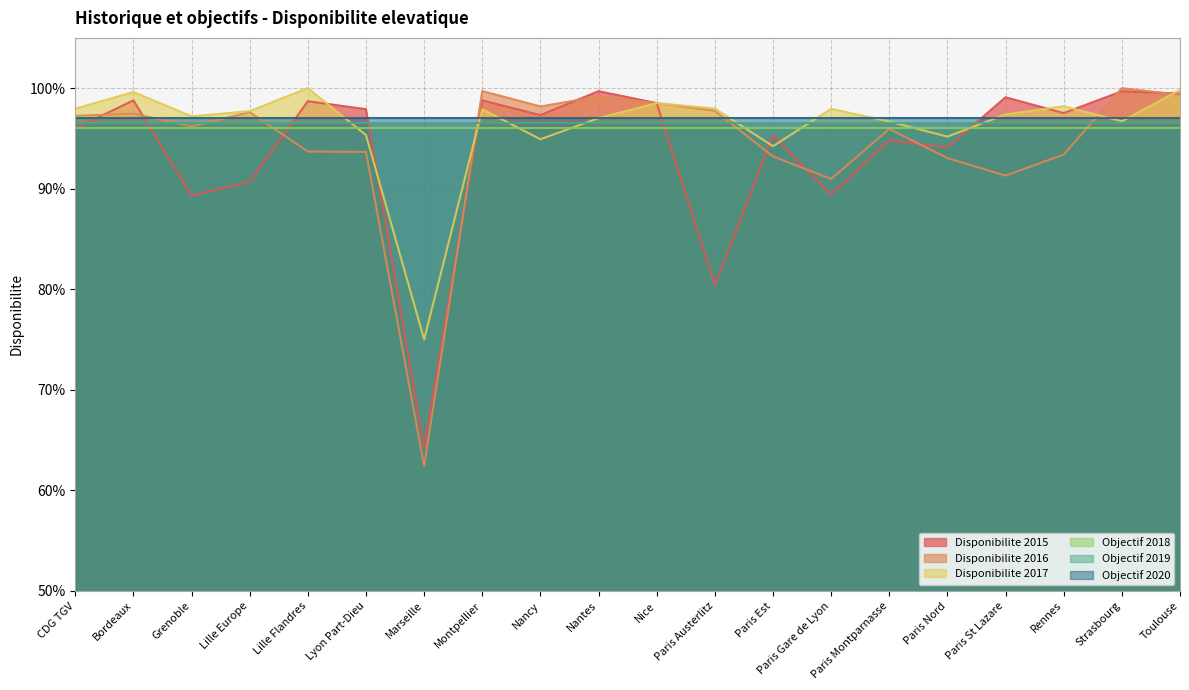

How many times do Disponibilite 2016 and Disponibilite 2017 cross each other?

3